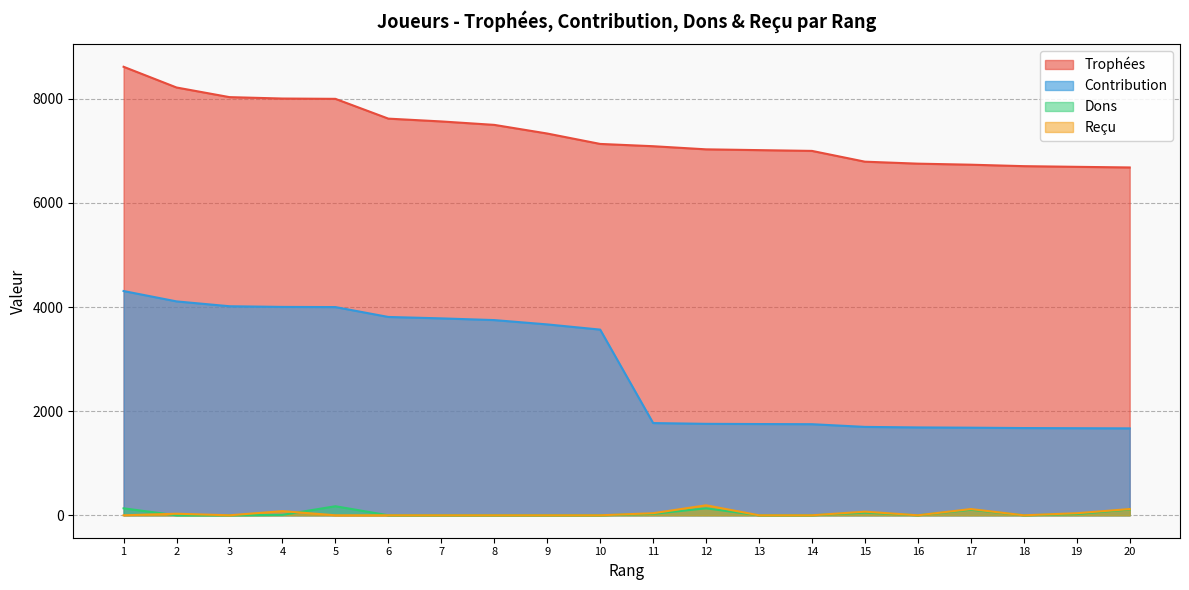

How many categories are shown in the chart?

20